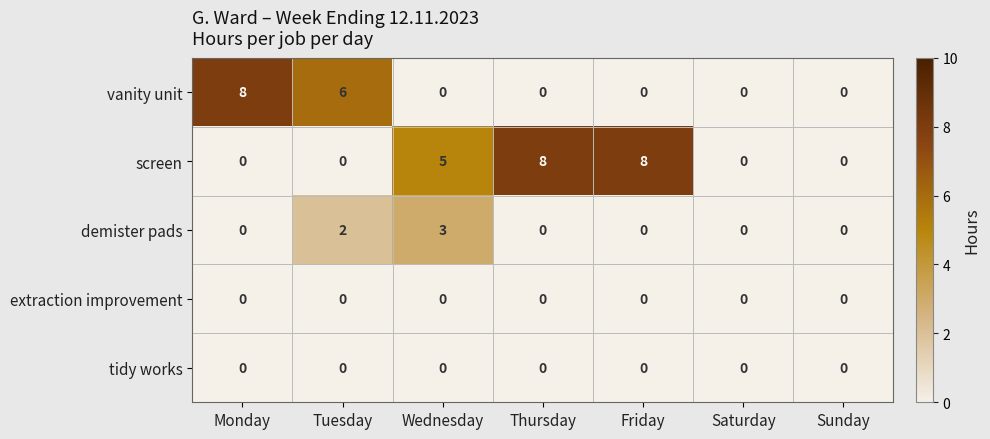

What is the greatest value displayed?

8